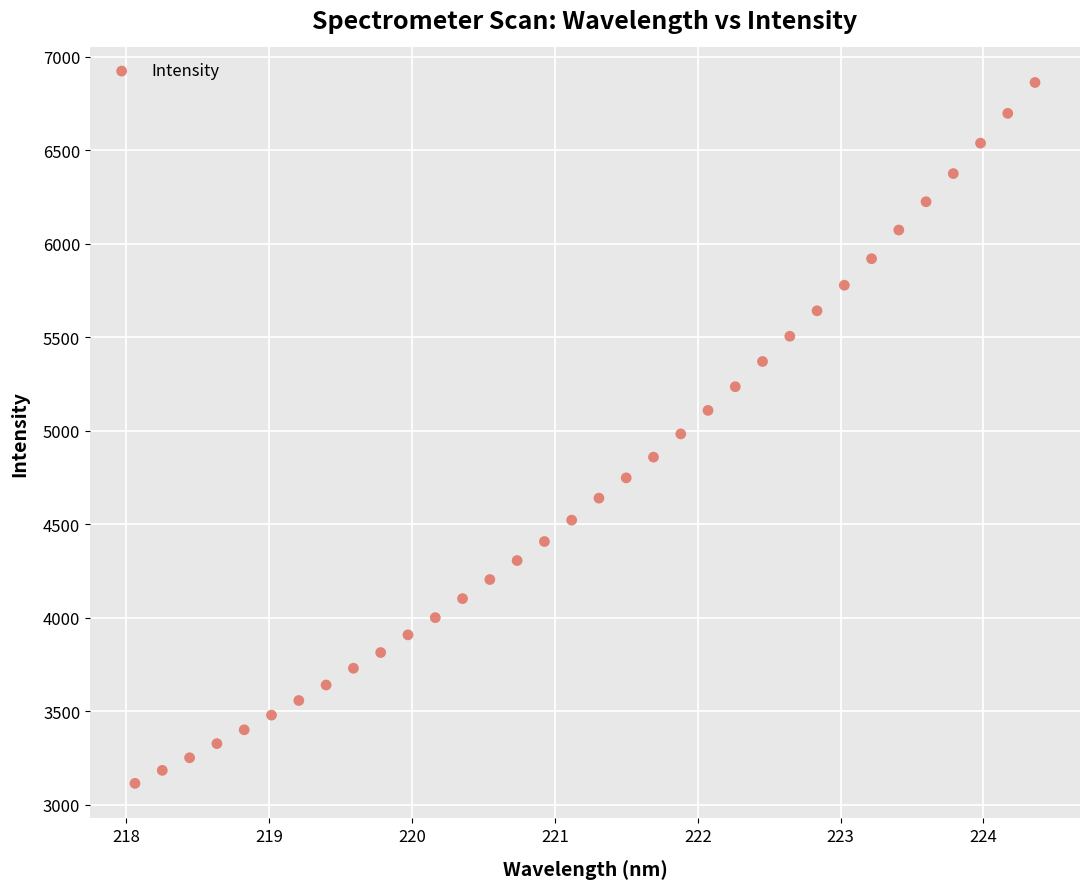

What is the range of X values (max minus min)?

6.3